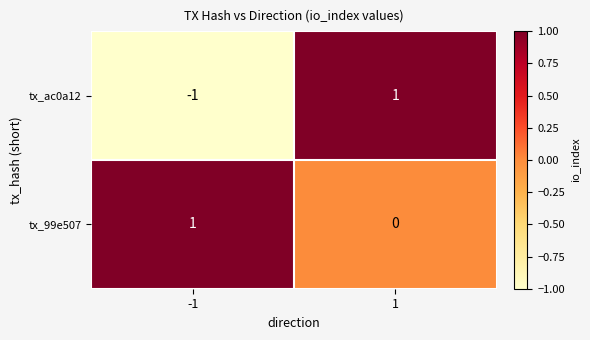

Rank the categories by tx_ac0a12 value from highest to lowest.

1, -1